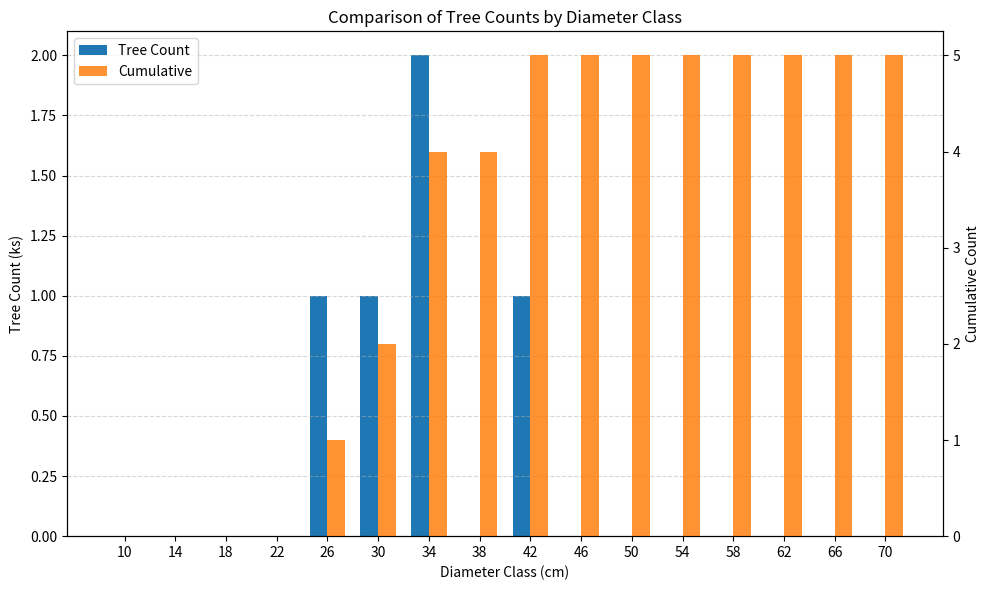

Reading left to right, extract all data points from this chart.

Tree Count: 10=0	14=0	18=0	22=0	26=1	30=1	34=2	38=0	42=1	46=0	50=0	54=0	58=0	62=0	66=0	70=0
Cumulative: 10=0	14=0	18=0	22=0	26=1	30=2	34=4	38=4	42=5	46=5	50=5	54=5	58=5	62=5	66=5	70=5